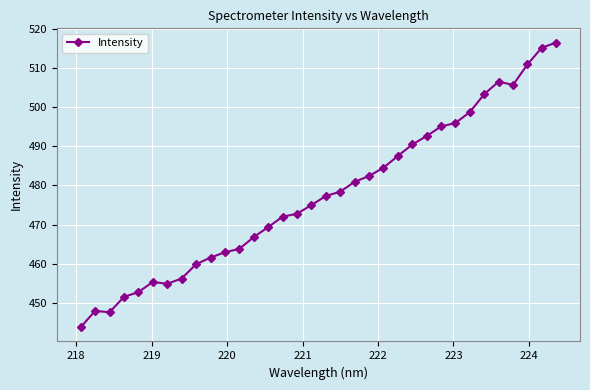

True or false: there are more than 0 points higher than both neighbors.

True